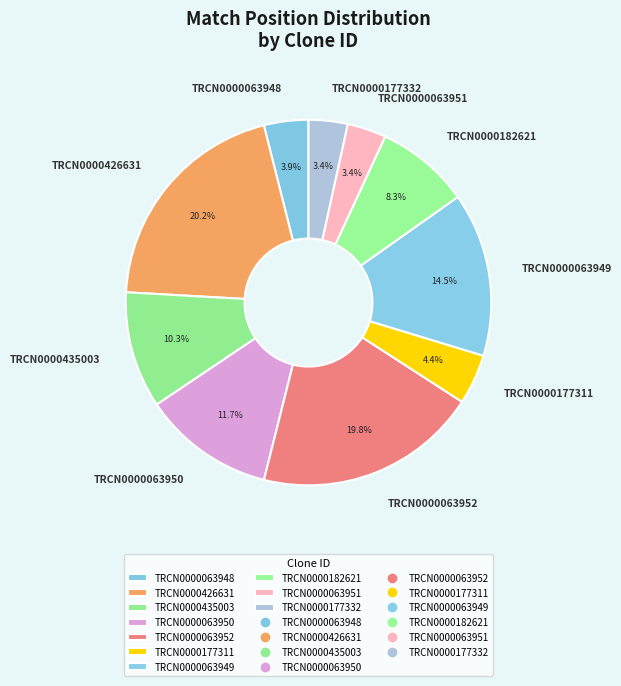

Does TRCN0000182621 represent more than half of the total?

No